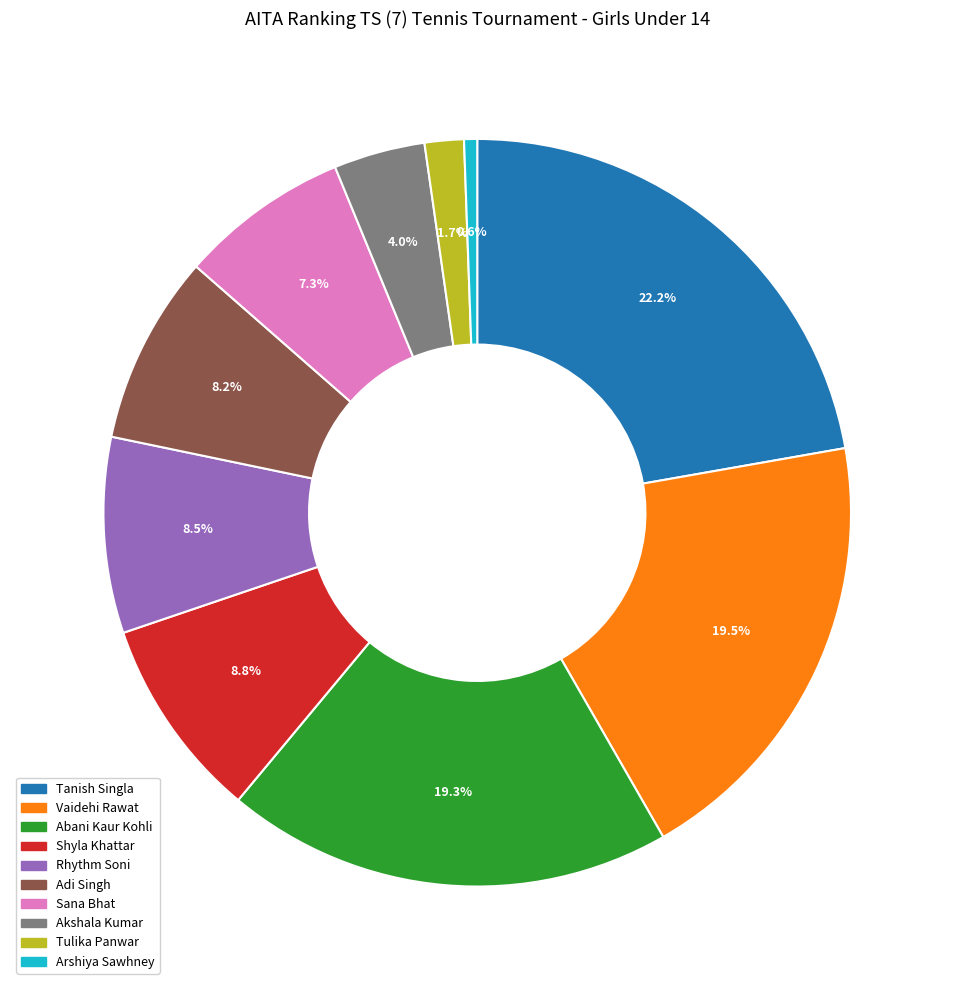

What percentage is NOT represented by Tulika Panwar?

98.3%